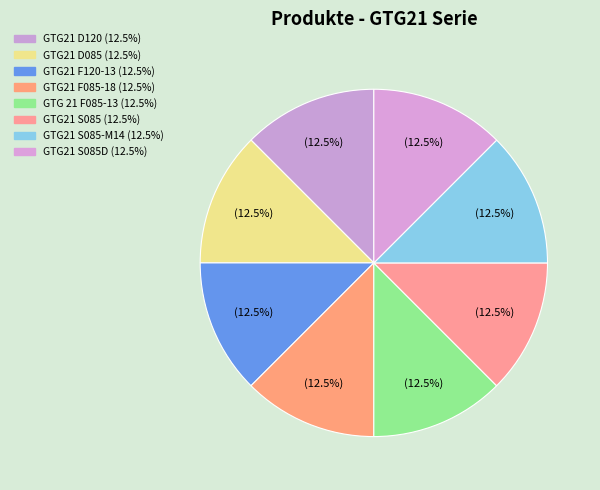

Is there any slice that represents more than half of the pie?

No